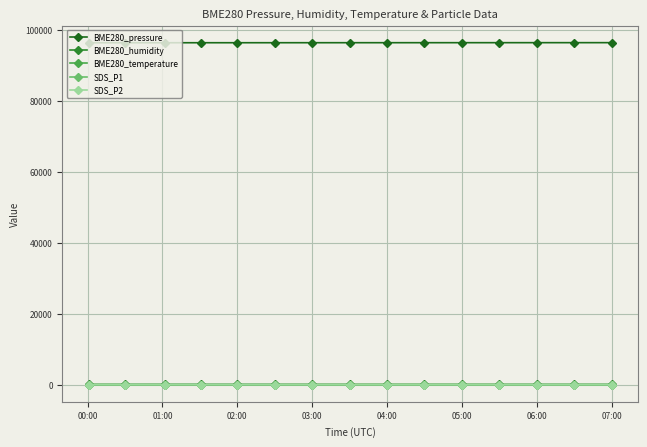

True or false: BME280_temperature and BME280_pressure cross at least once.

False